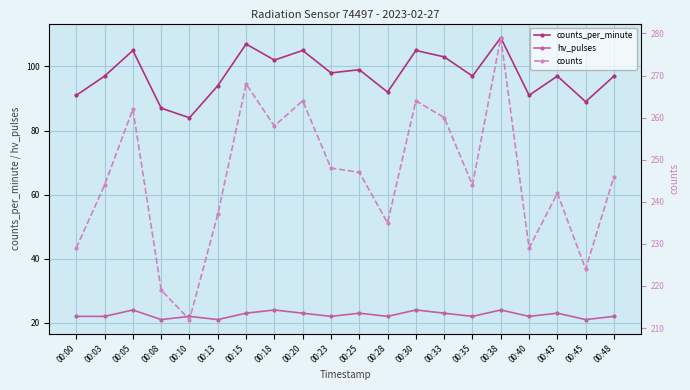

Is the value of counts_per_minute at 00:15 greater than the value of hv_pulses at 00:08?

Yes